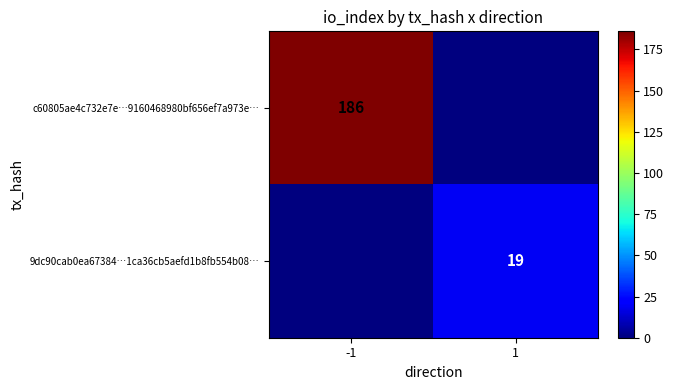

Is it true that c60805ae4c732e7e…9160468980bf656ef7a973e… equals 186 at -1?

True